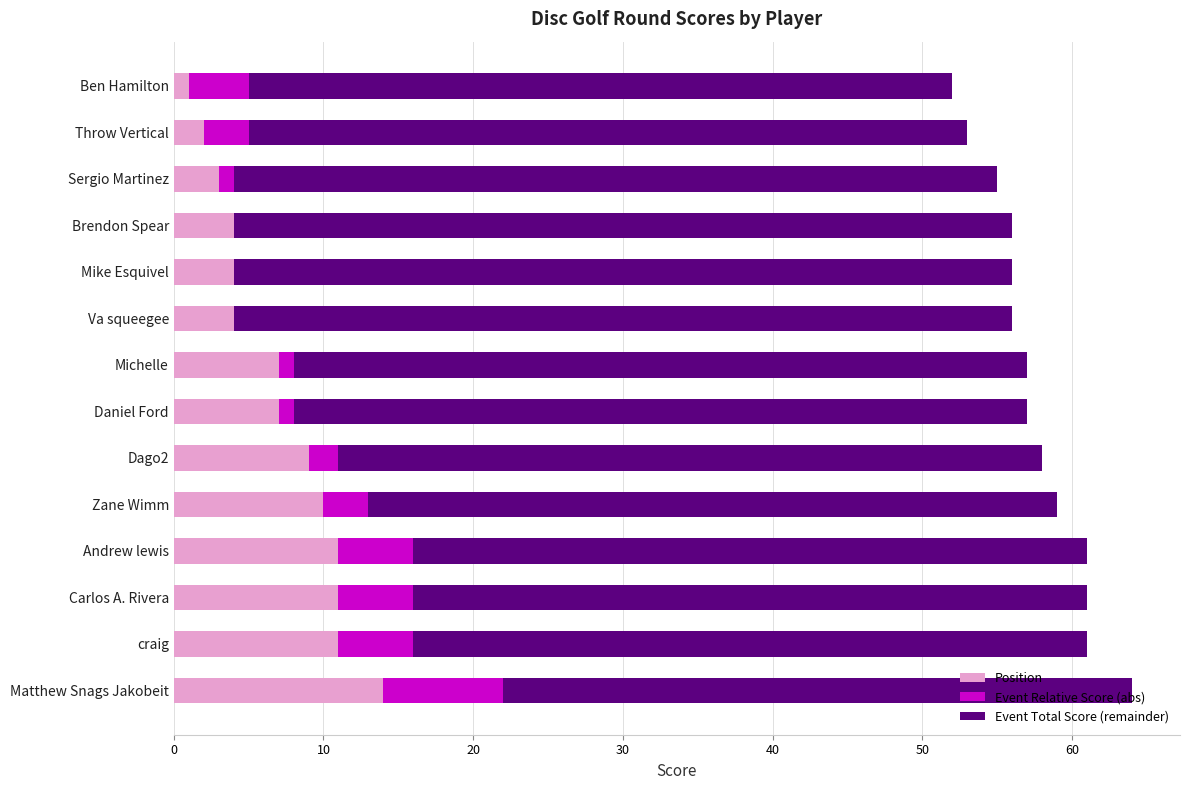

True or false: Position has a value of 4 at Brendon Spear.

True